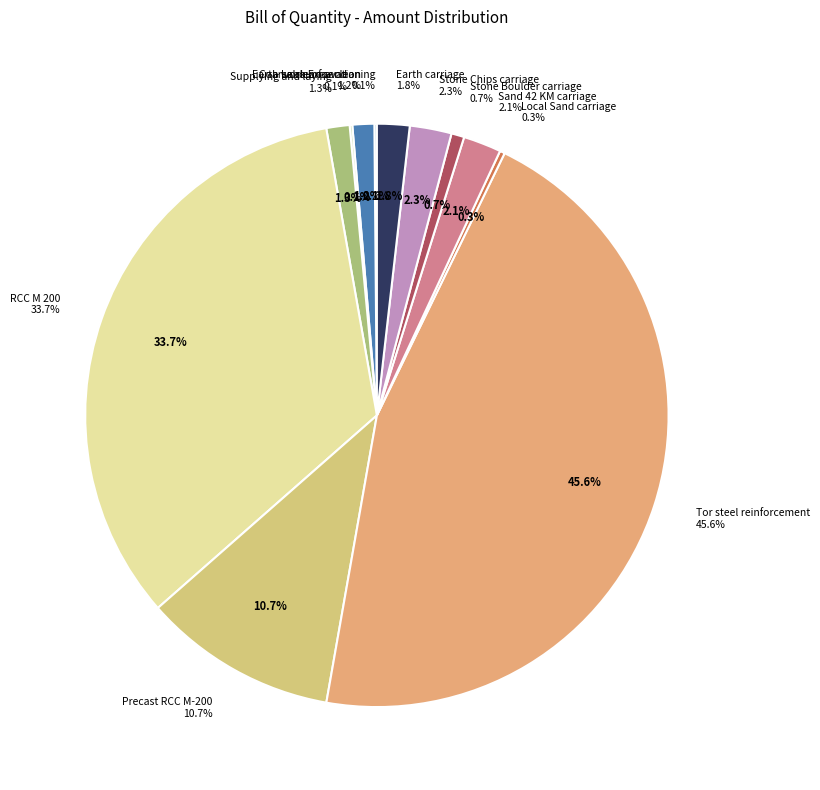

Which category has the biggest portion of the pie?

Tor steel reinforcement